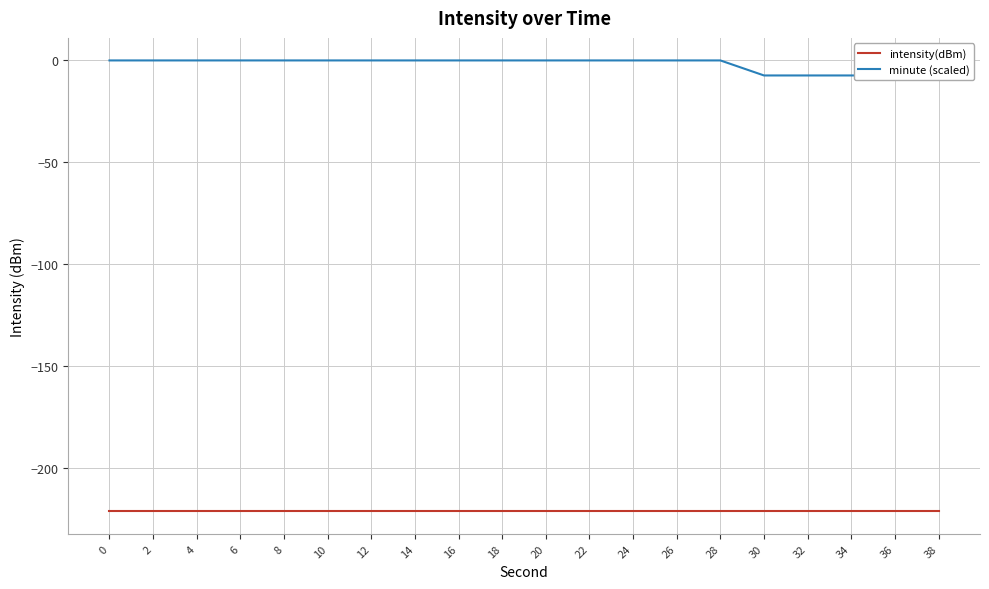

What is the sum of all intensity(dBm) values?

-4420.7